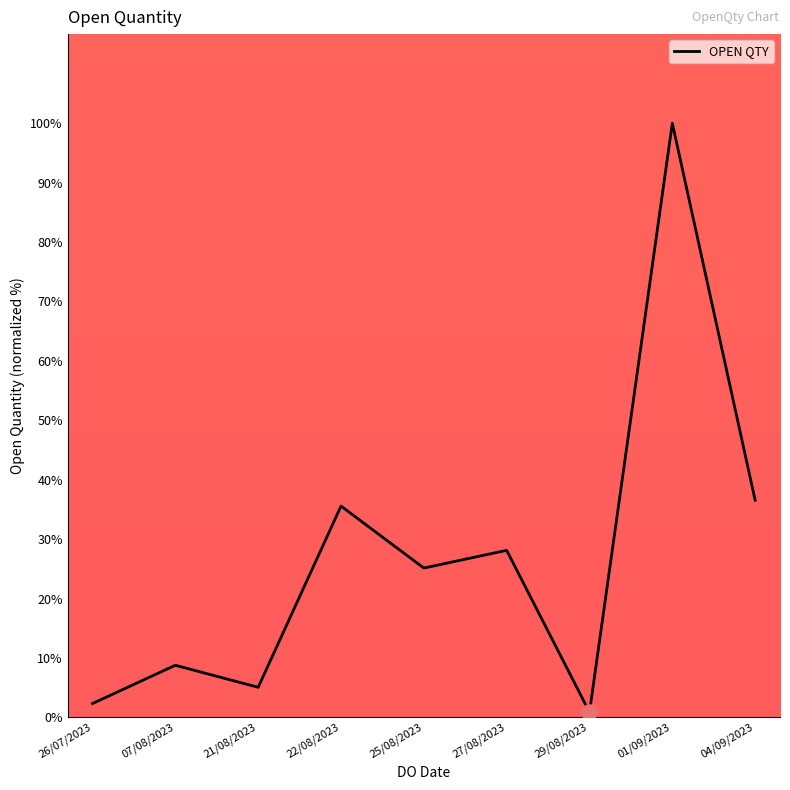

What is the ratio of the value at 01/09/2023 to the value at 07/08/2023?

11.4